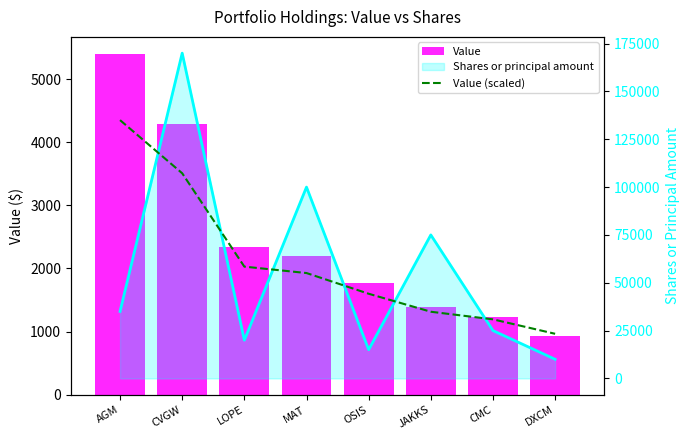

What are all the series names shown in the legend?

Value, Shares or principal amount, Value (scaled)